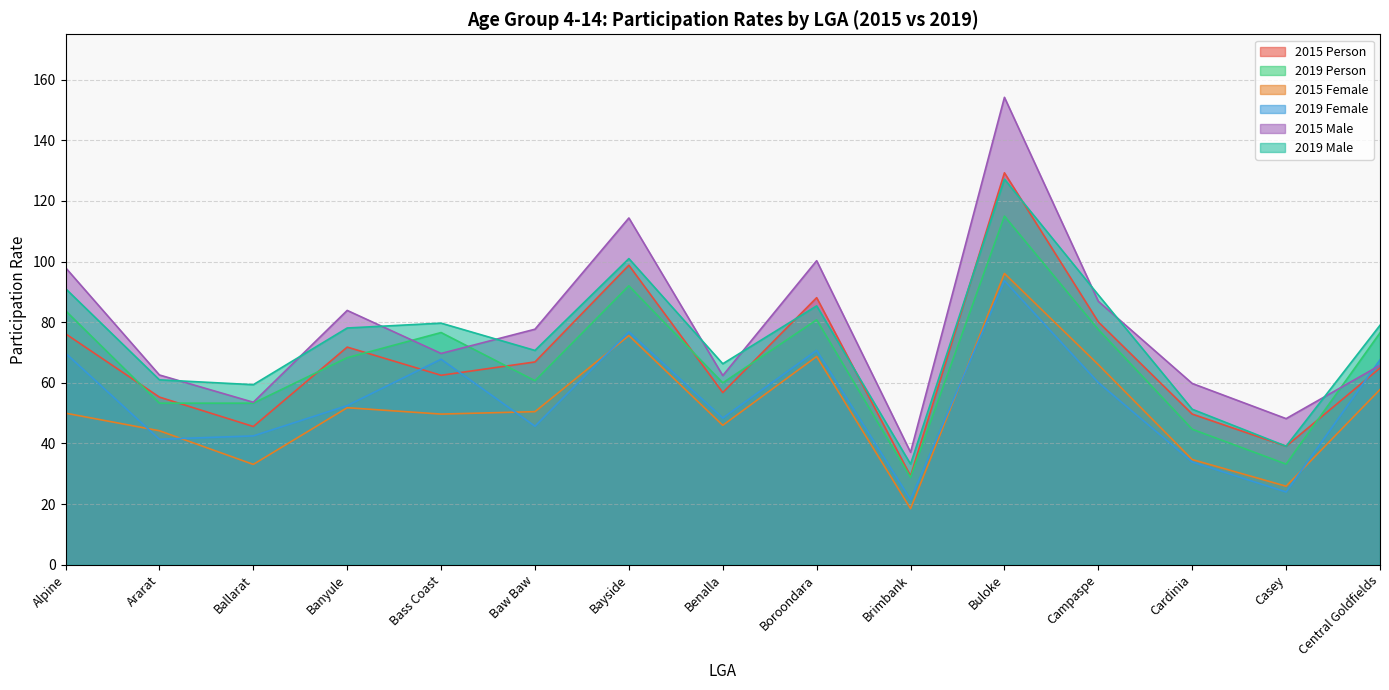

What is the smallest value displayed?

18.5